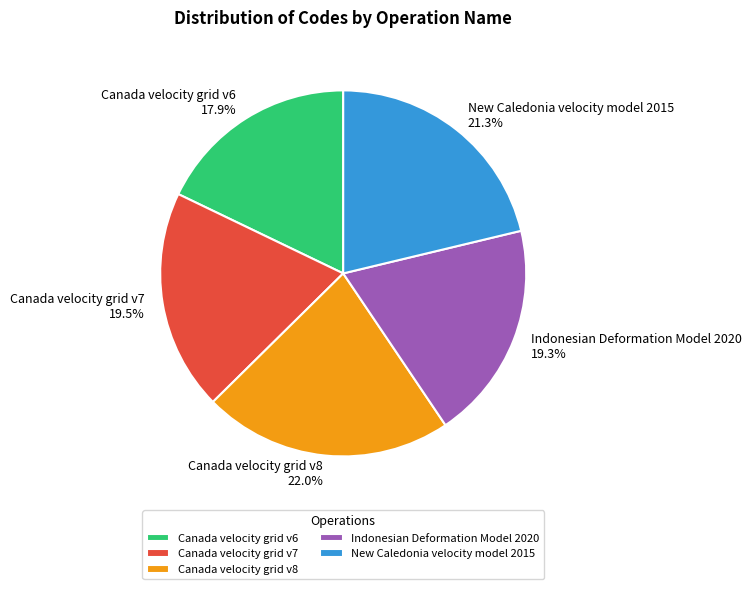

Approximately how many times larger is the value at Canada velocity grid v6 compared to Canada velocity grid v7?

0.9